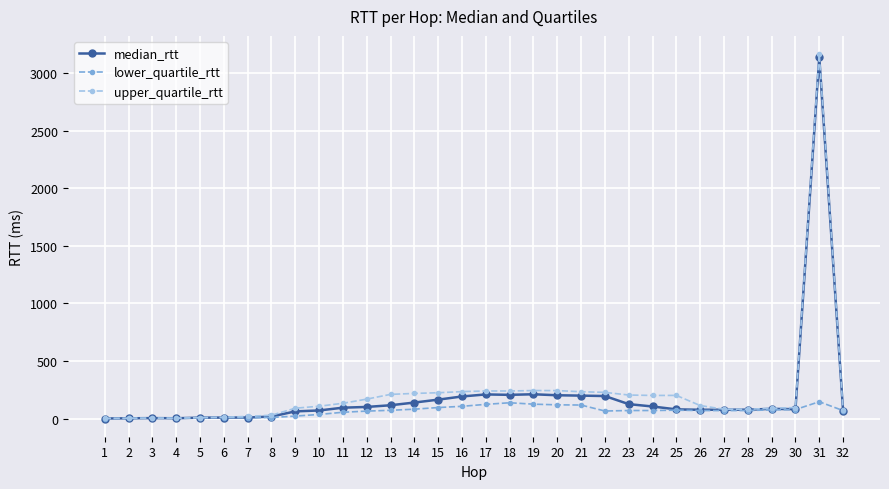

At how many categories does at least one series exceed 1429?

1